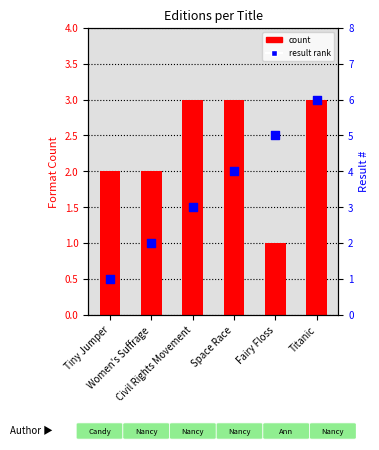

Which series reaches the maximum Y coordinate?

result rank